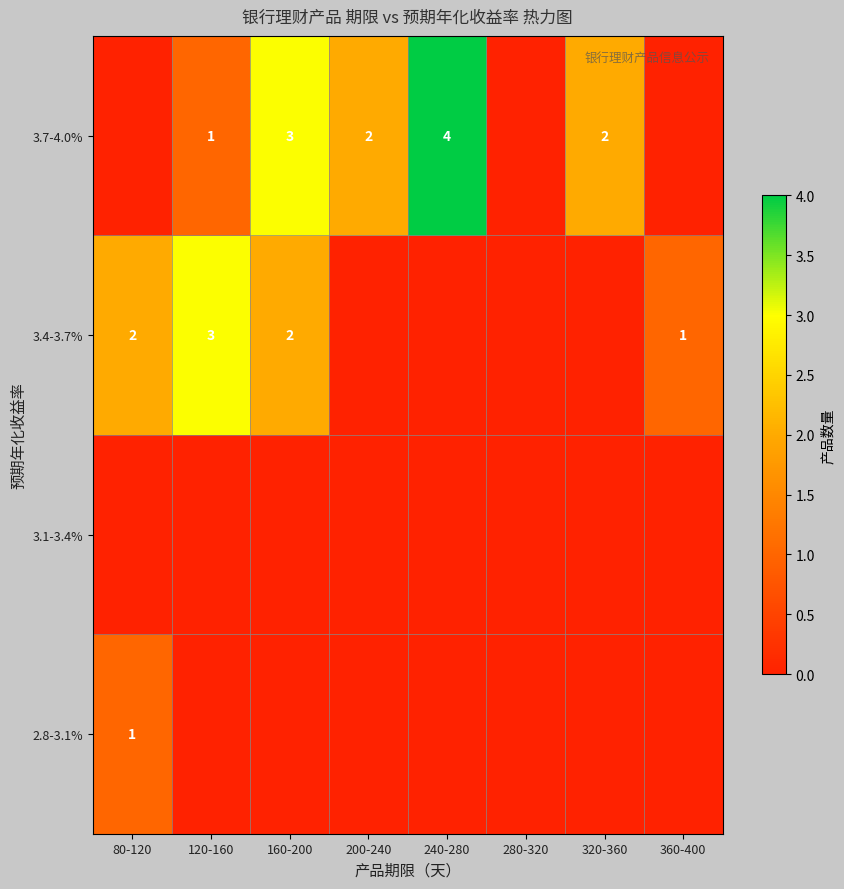

How many data points does each series have?

8